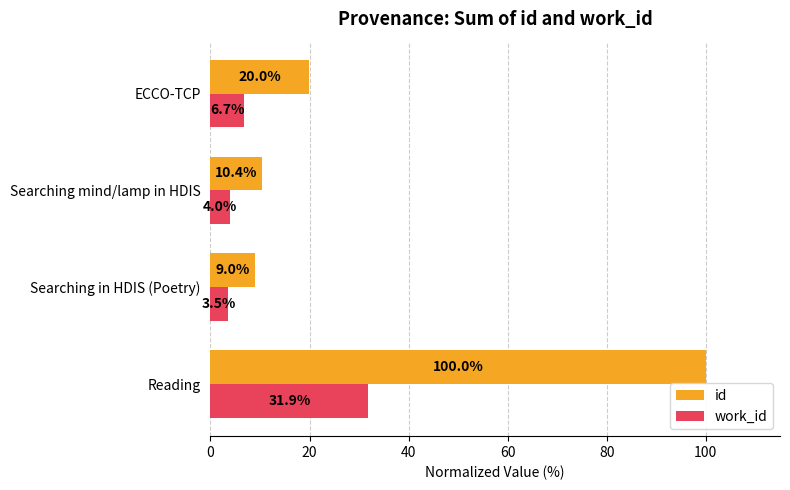

What are all the series names shown in the legend?

id, work_id